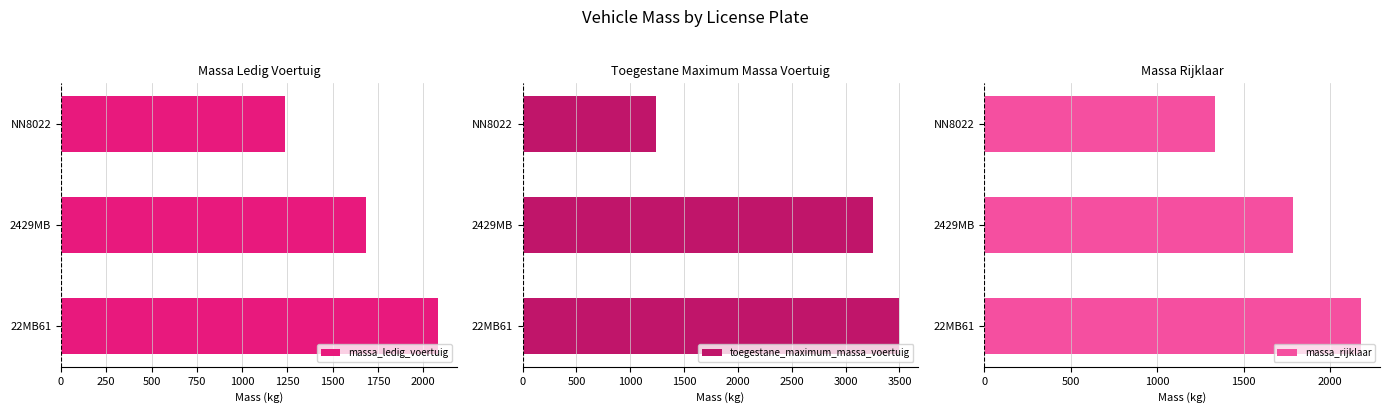

Is it true that toegestane_maximum_massa_voertuig equals 3500 at 22MB61?

True